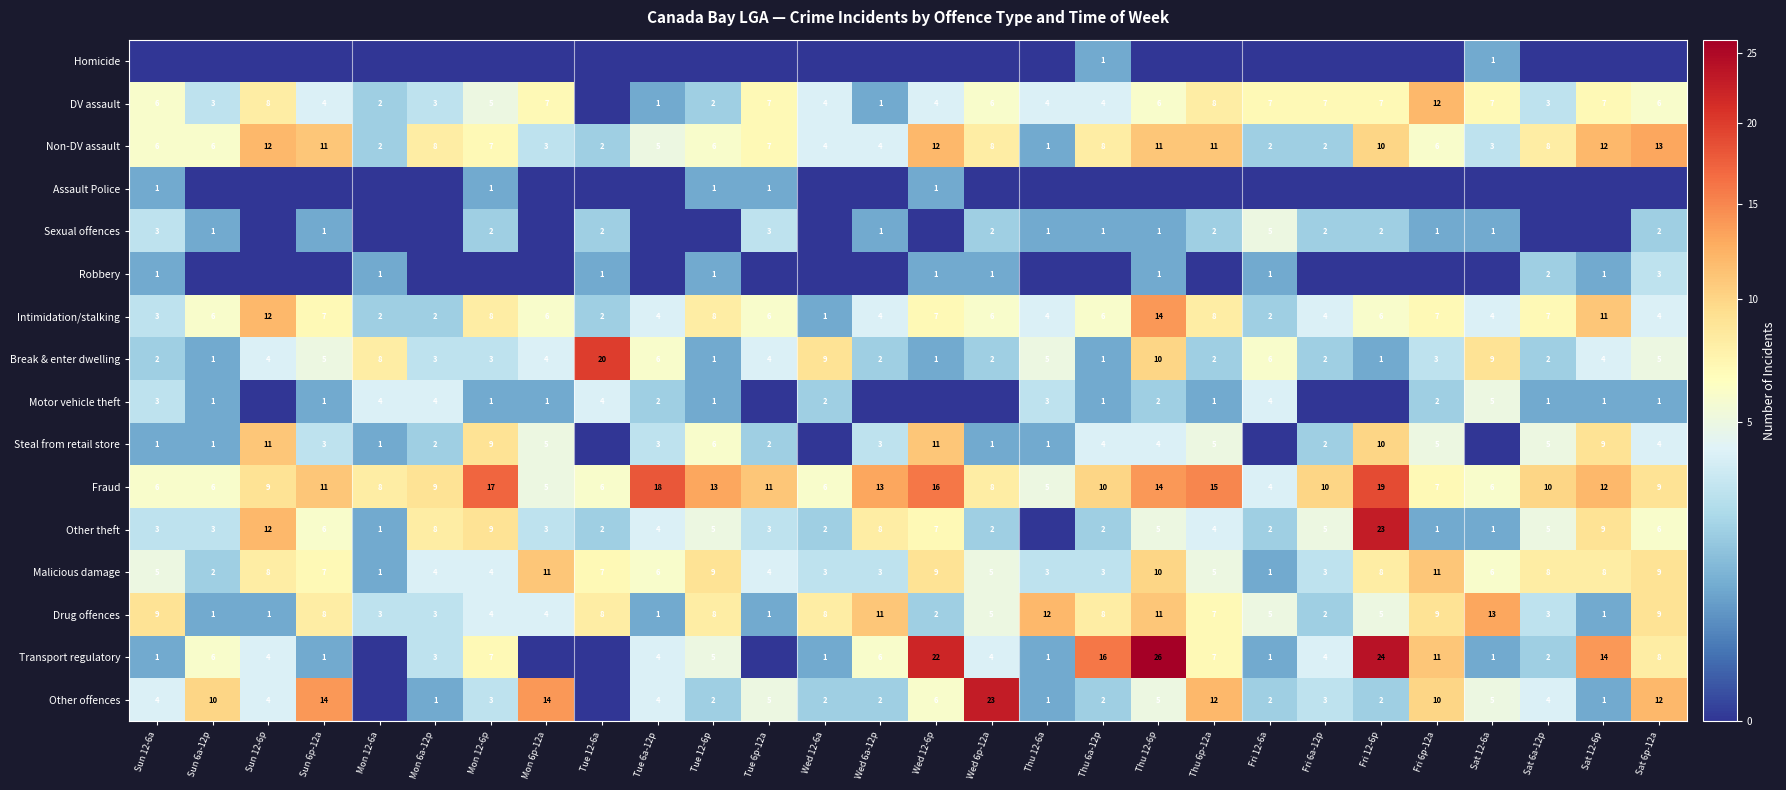

The Malicious damage series shows 4 at Wed 6a-12p. True or false?

False